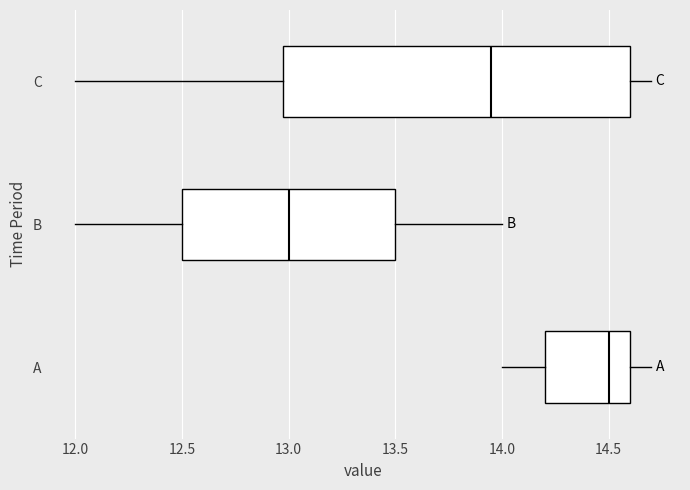

Comparing the boxes themselves (not the whiskers), which one is the widest?

C